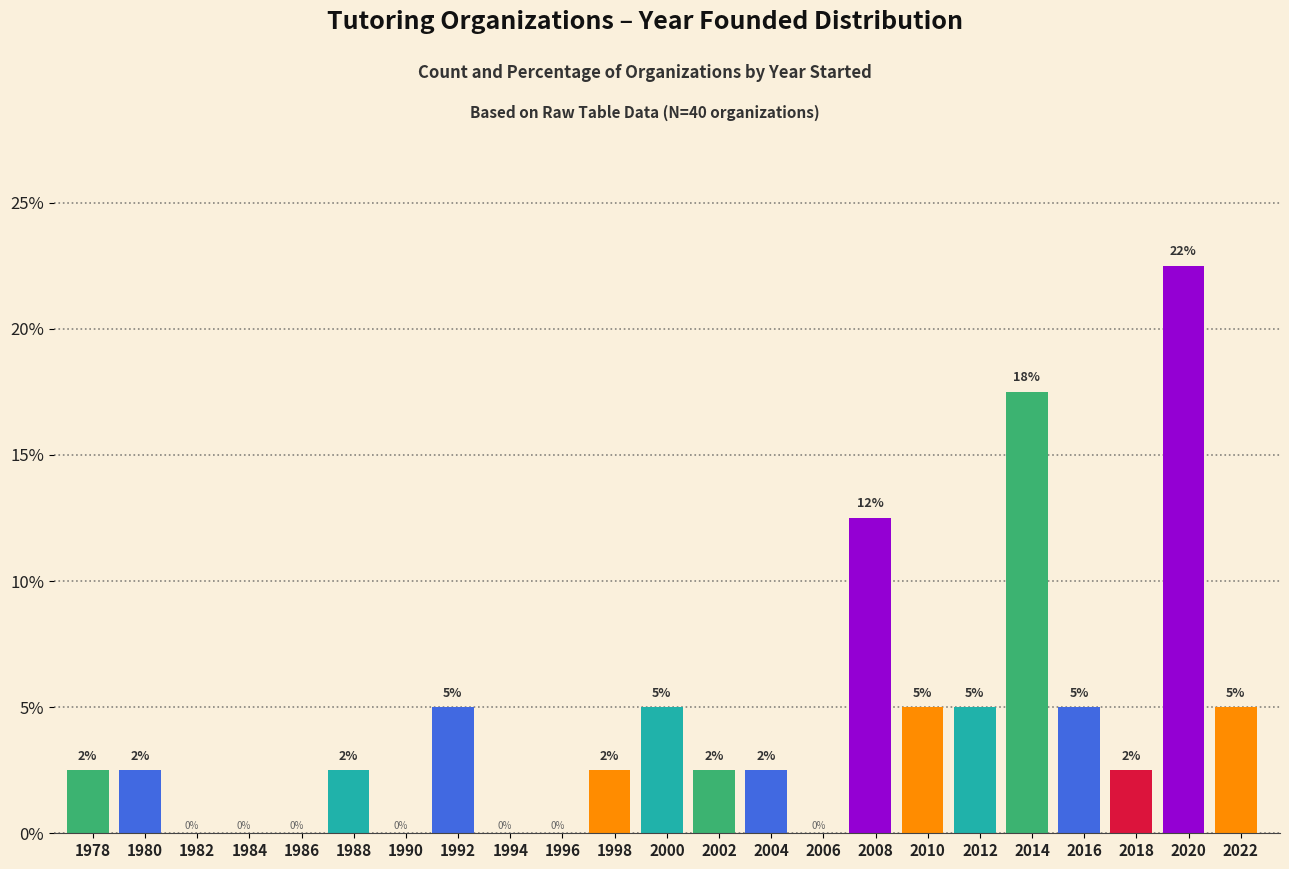

How many values are between 0 and 5?

20